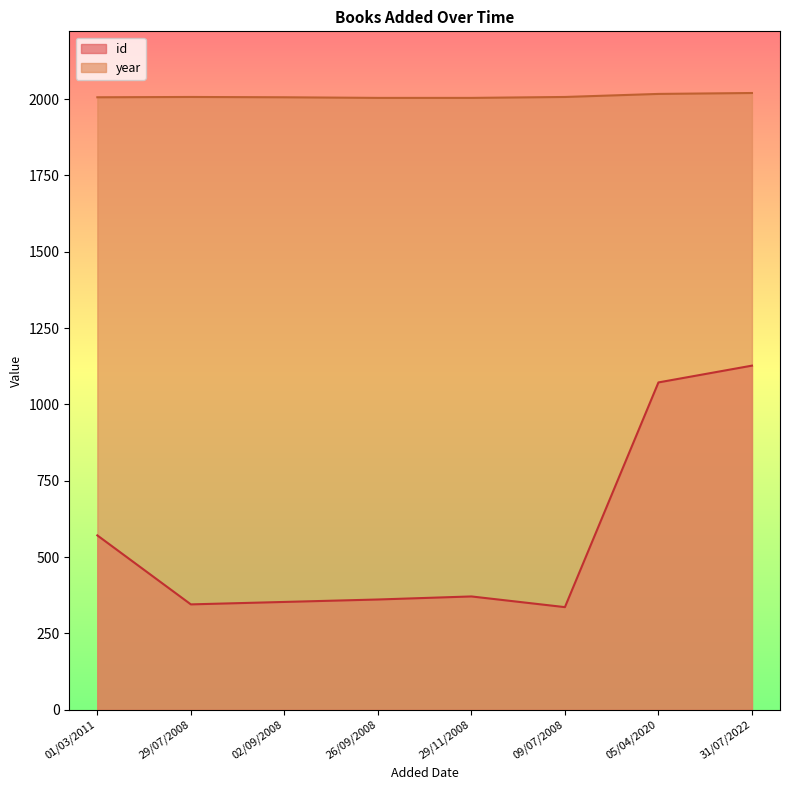

What is the spread (max minus min) of values at 26/09/2008?

1643